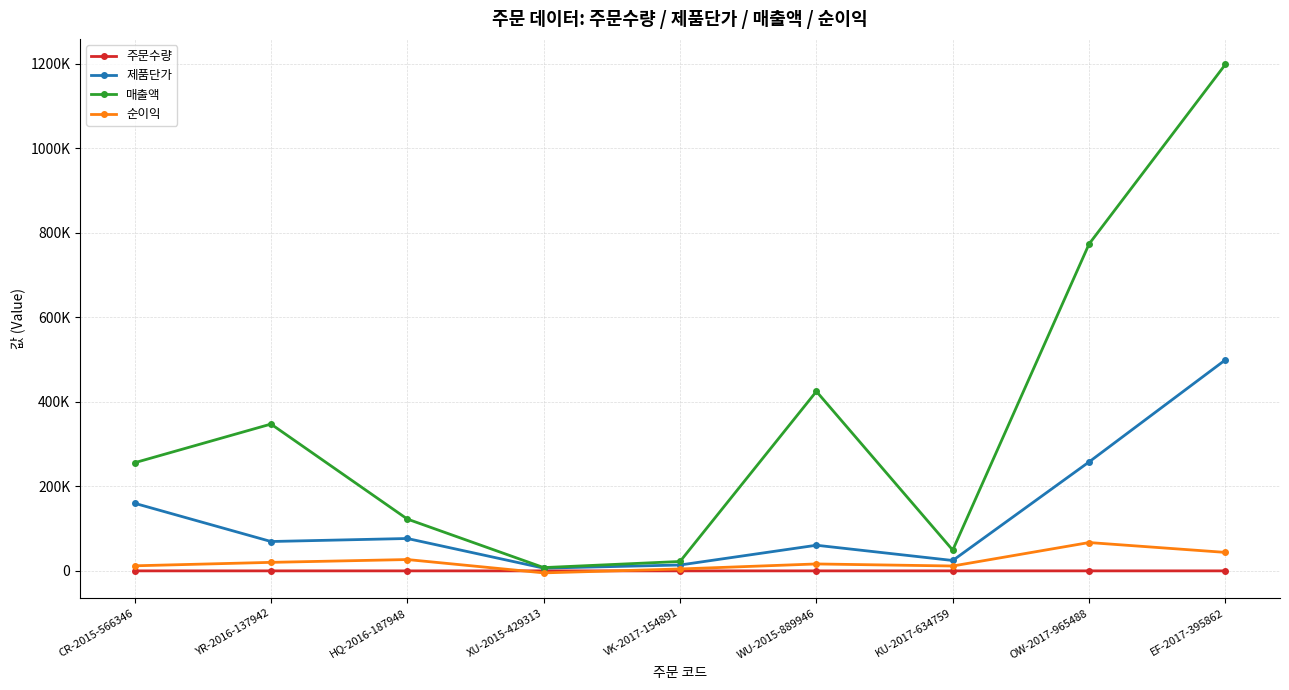

Does the chart have visible grid lines?

Yes